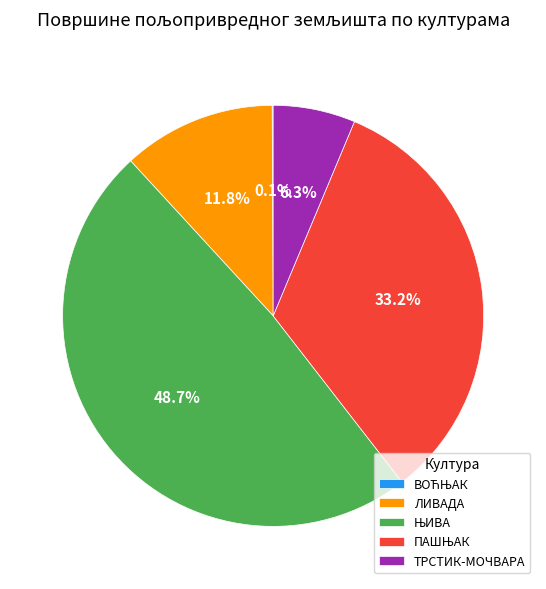

Does any single category account for the majority?

No